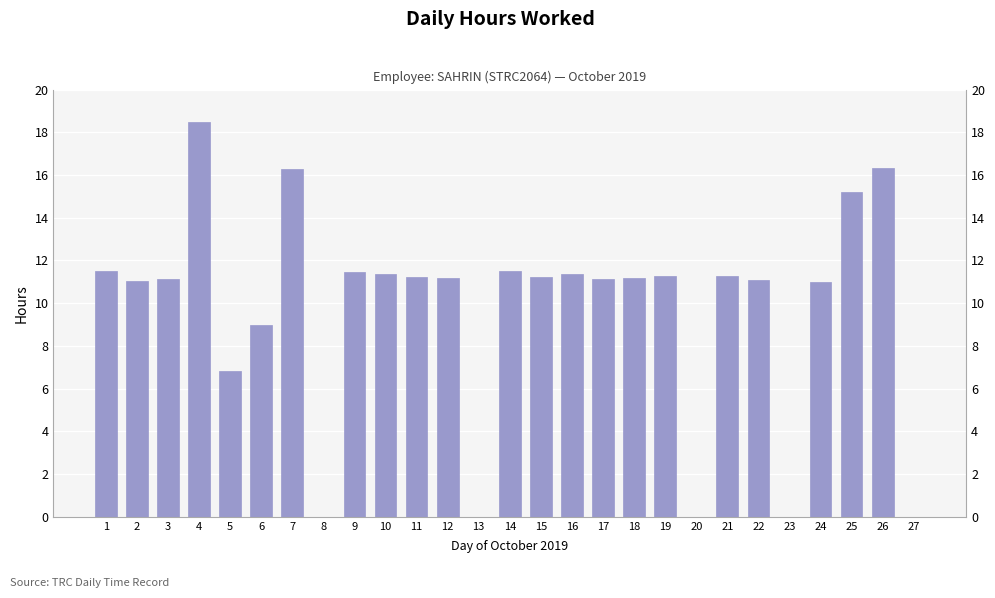

Reading right to left, what are all the values shown in this chart?

0.0	16.3	15.2	11.0	0.0	11.1	11.3	0.0	11.3	11.2	11.1	11.4	11.2	11.5	0.0	11.2	11.2	11.4	11.5	0.0	16.3	9.0	6.8	18.5	11.1	11.1	11.5